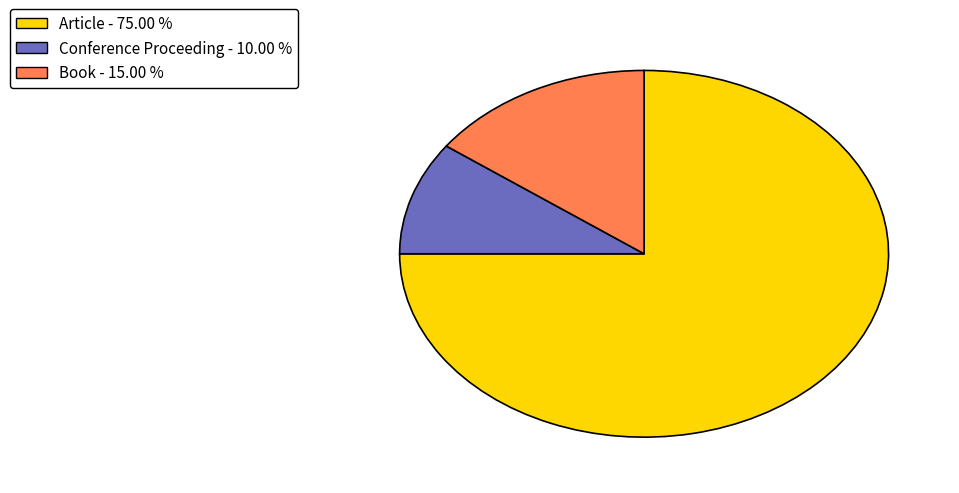

Is there a majority slice in this chart?

Yes